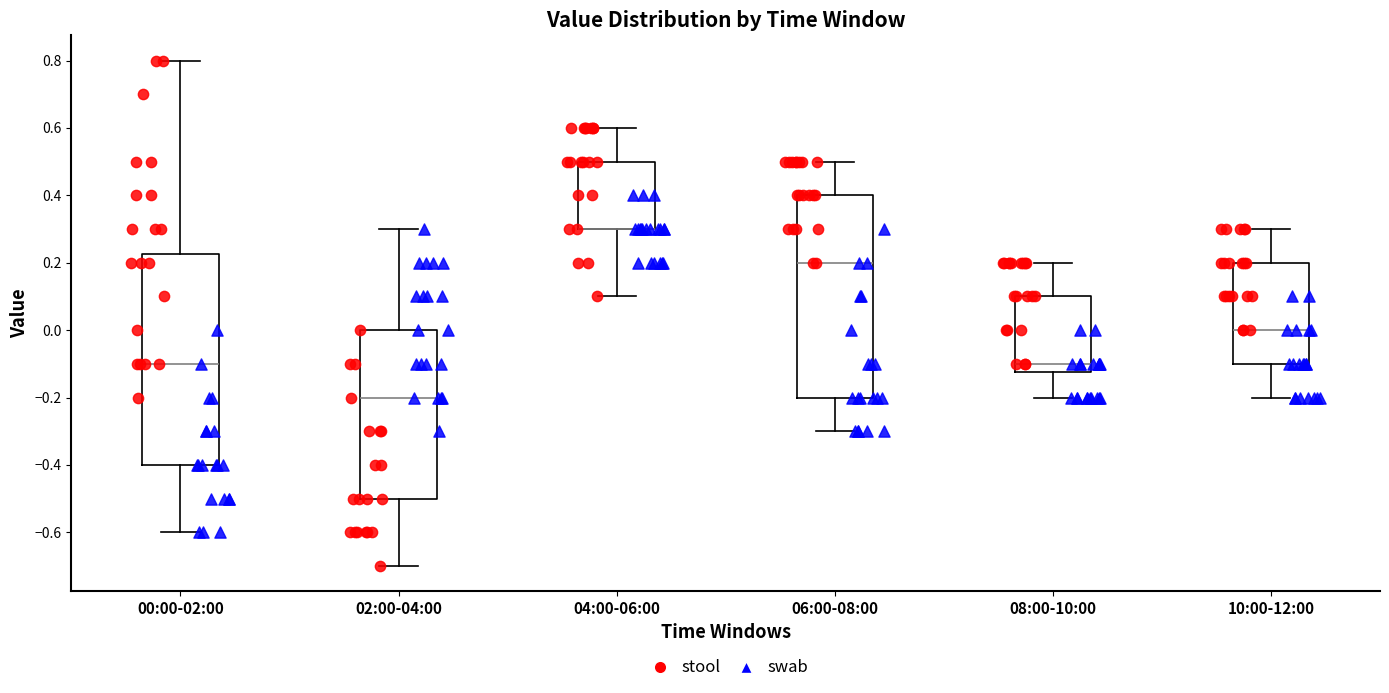

Reading left to right, read every box against the y-axis: the position of its median line, the range the box covers, and the ends of its whiskers. The values are not printed on the chart, so give them approximately, as read against the axis.

00:00-02:00: median -0.10, box -0.40 to 0.22, whiskers -0.60 to 0.80
02:00-04:00: median -0.20, box -0.50 to 0.00, whiskers -0.70 to 0.30
04:00-06:00: median 0.30 (drawn on the box's lower edge), box 0.30 to 0.50, whiskers 0.10 to 0.60
06:00-08:00: median 0.20, box -0.20 to 0.40, whiskers -0.30 to 0.50
08:00-10:00: median -0.10, box -0.12 to 0.10, whiskers -0.20 to 0.20
10:00-12:00: median 0.00, box -0.10 to 0.20, whiskers -0.20 to 0.30